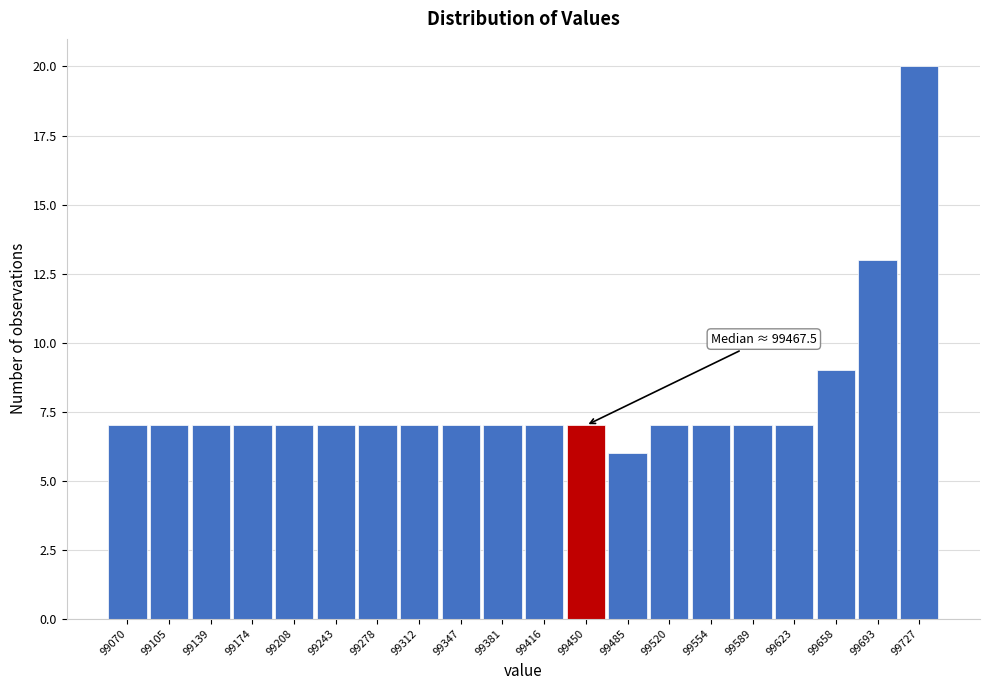

Reading left to right, transcribe all the data shown in this chart.

7	7	7	7	7	7	7	7	7	7	7	7	6	7	7	7	7	9	13	20